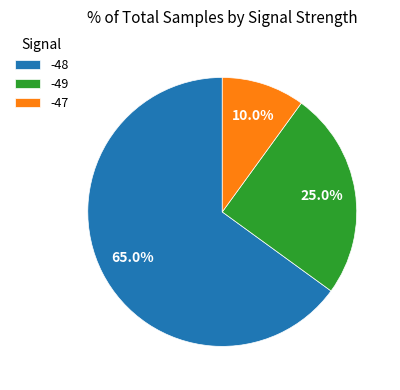

Is there a majority slice in this chart?

Yes